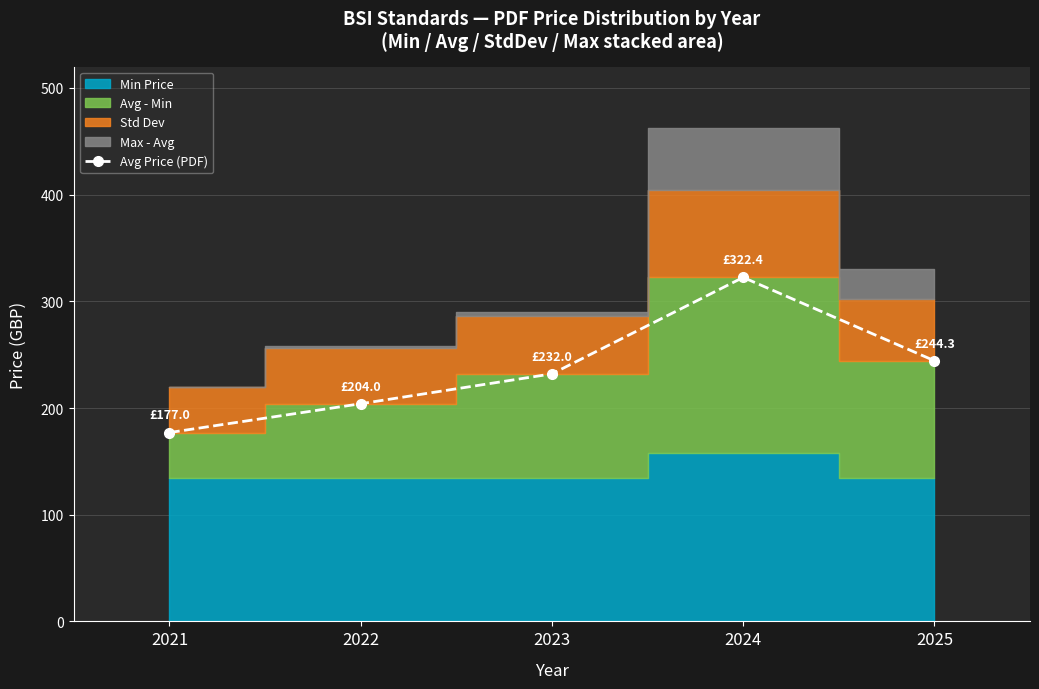

Rank the categories by value from highest to lowest.

2024, 2025, 2023, 2022, 2021